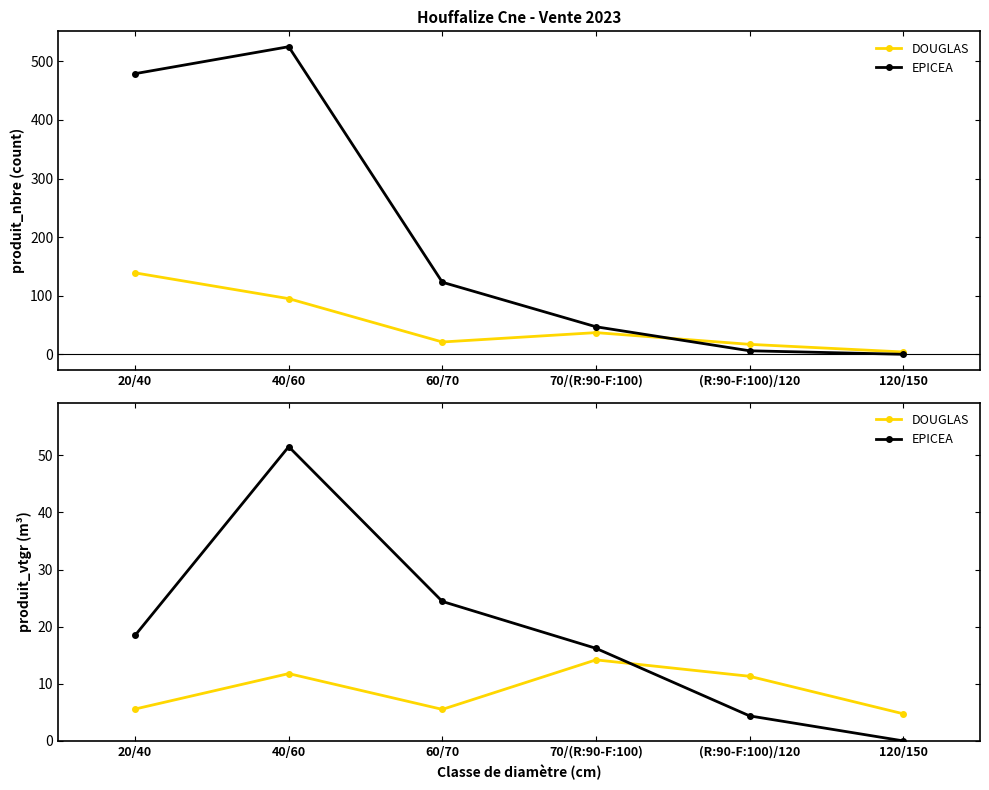

Where is EPICEA nearest to the value 25?

60/70